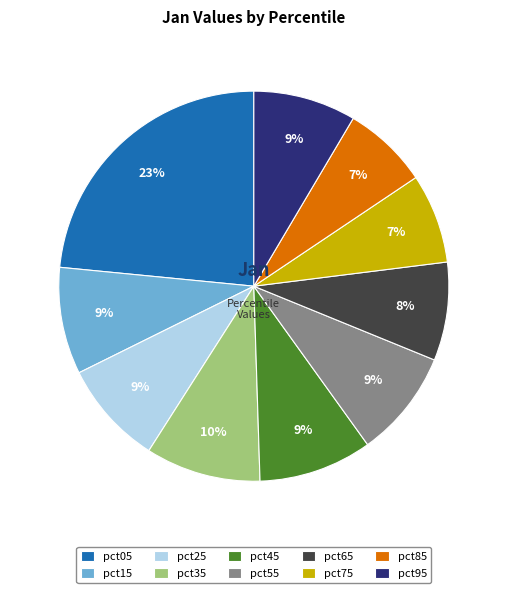

To the nearest percent, what is the difference between the largest and smallest slice percentages?

16%